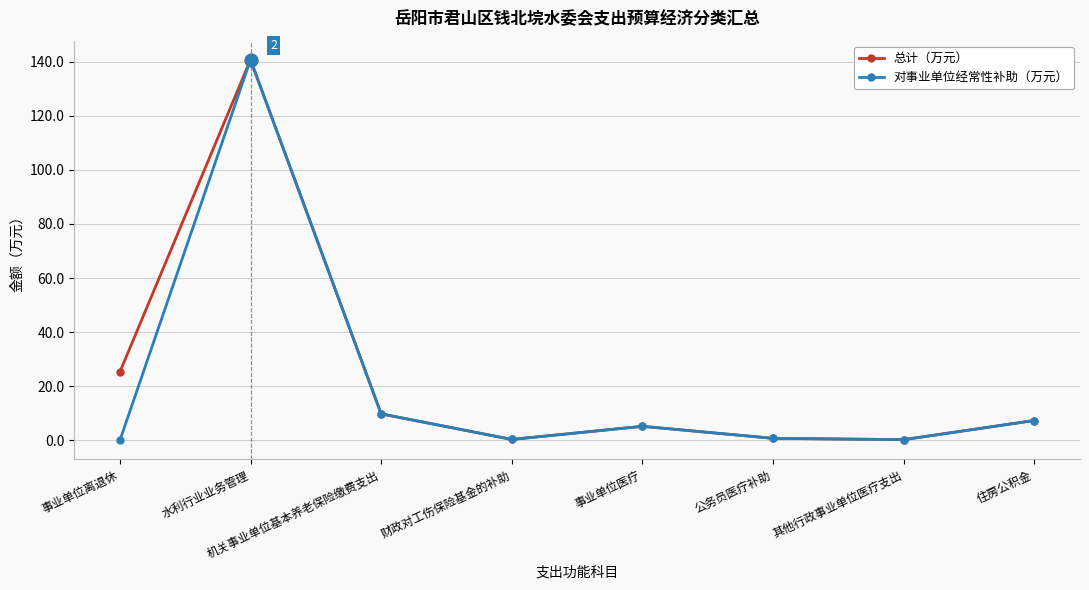

Is it true that 对事业单位经常性补助（万元） equals 140.7 at 水利行业业务管理?

True